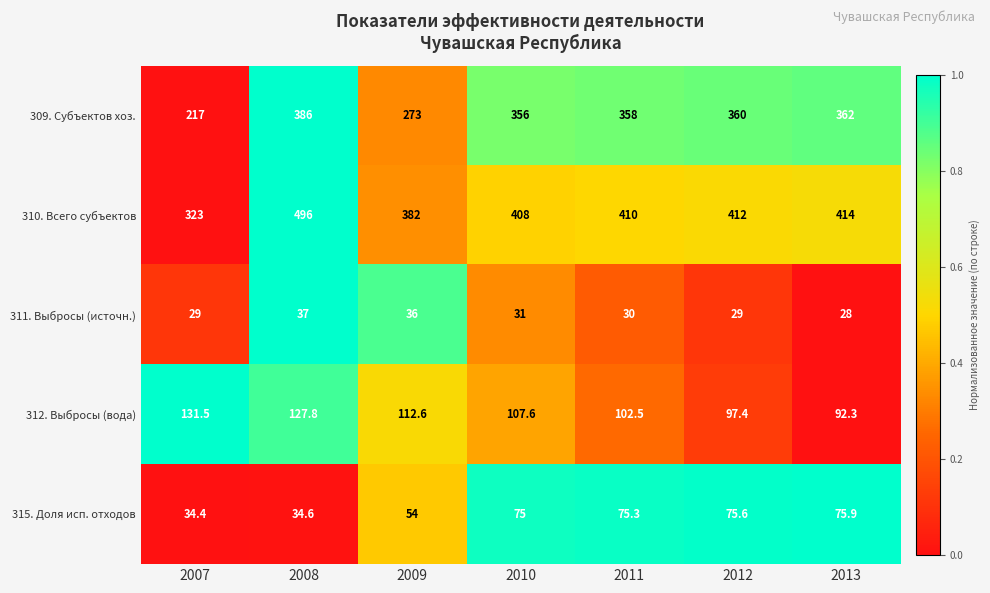

What is the minimum value shown in the chart?

28.0